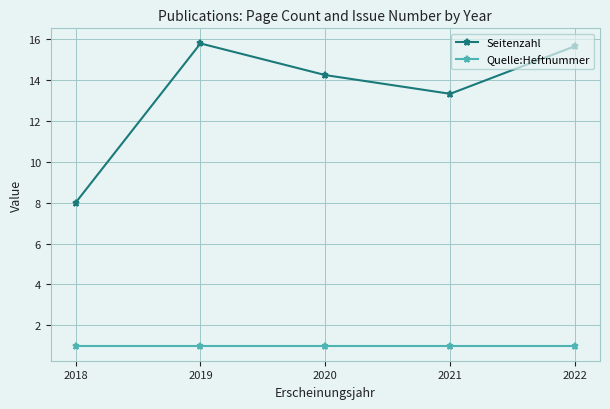

Does the chart display data point markers on the line(s)?

Yes